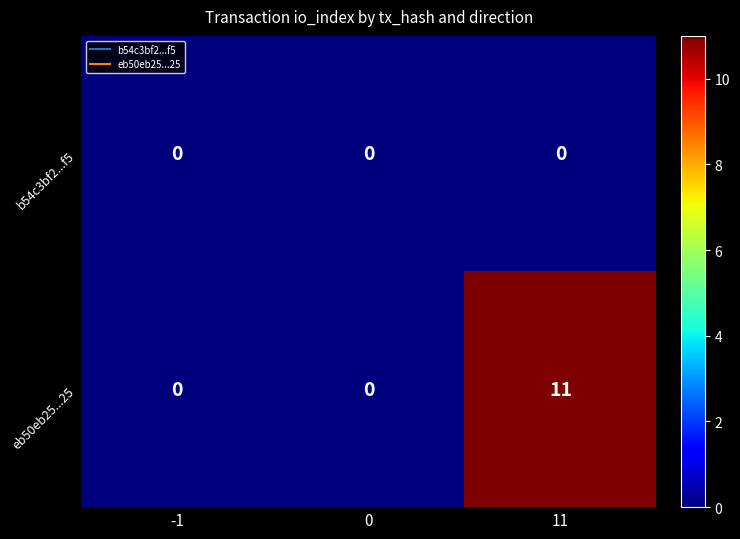

Is it true that eb50eb25...25 equals 0 at -1?

True